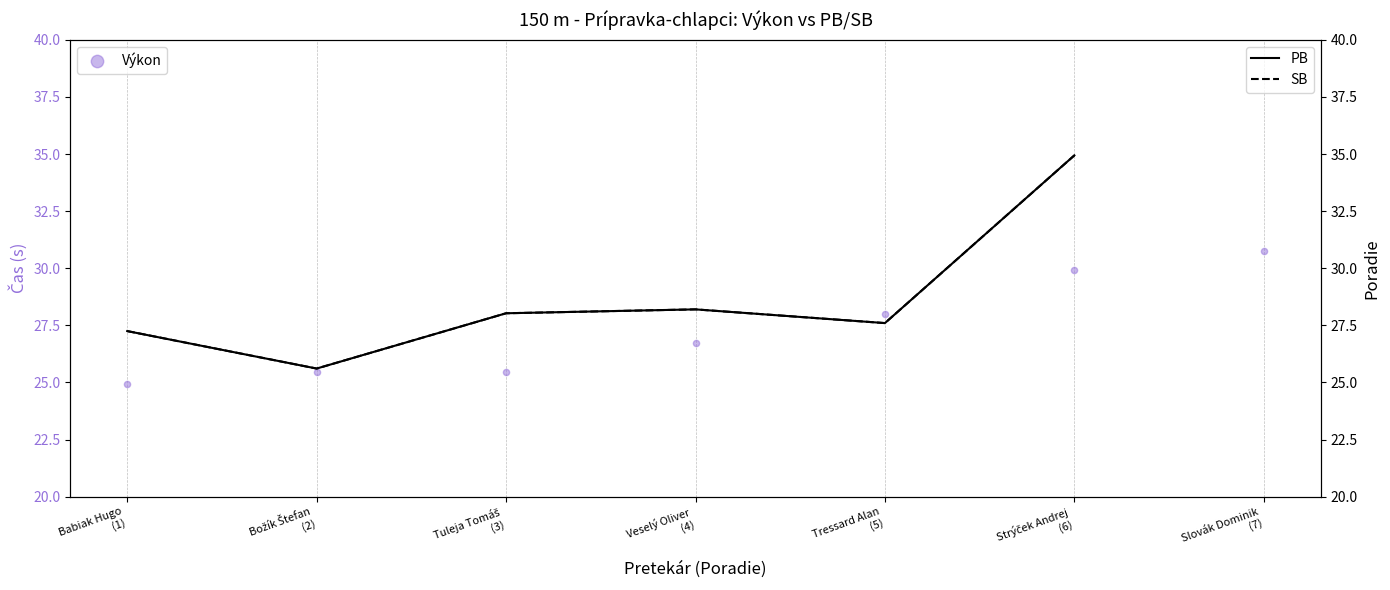

Is the value of Výkon at Babiak Hugo
(1) greater than the value of PB at Tuleja Tomáš
(3)?

No